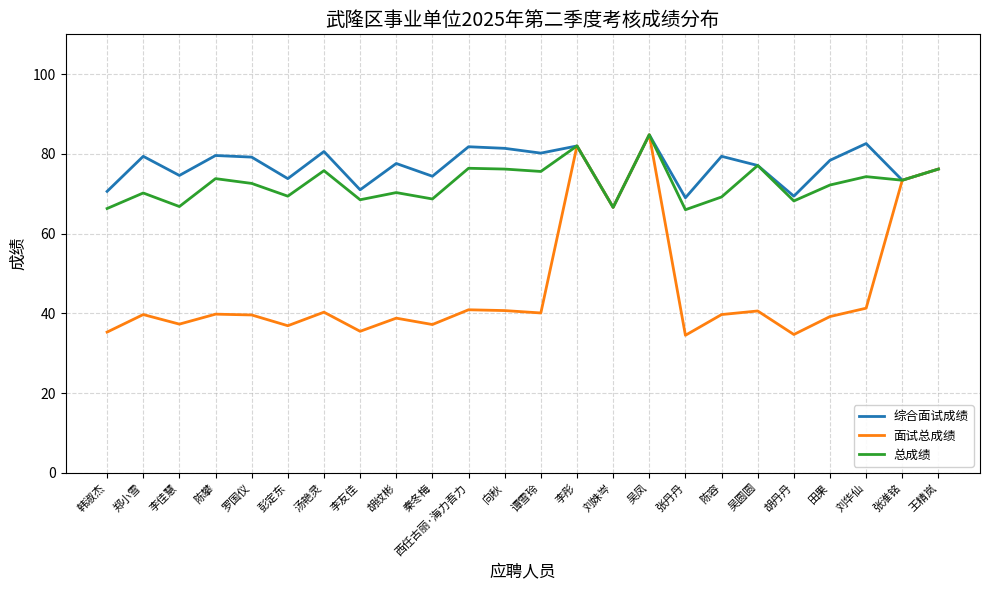

Read the 总成绩 value at 陈容.

69.2